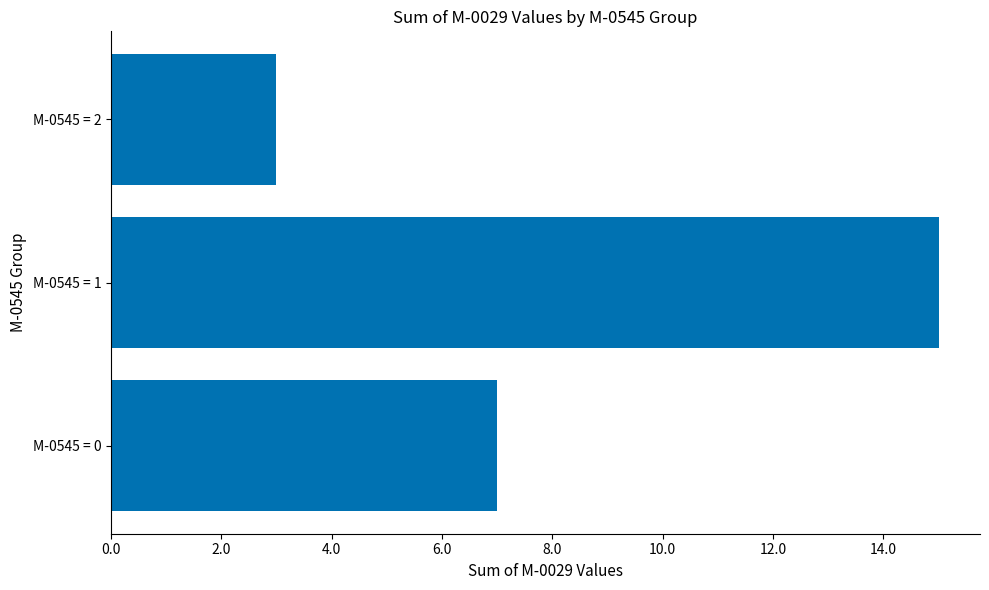

The value at M-0545 = 1 is 15. True or false?

True